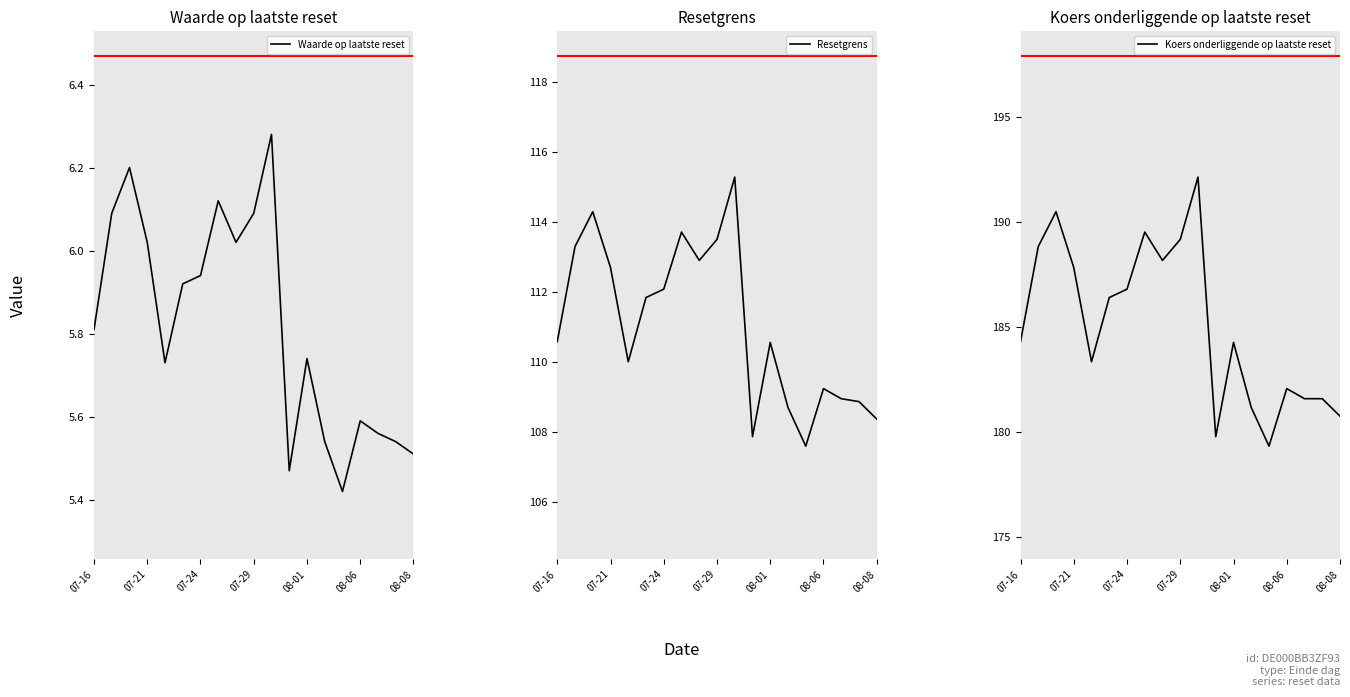

Is it true that Koers onderliggende op laatste reset equals 74.9 at 07-24?

False